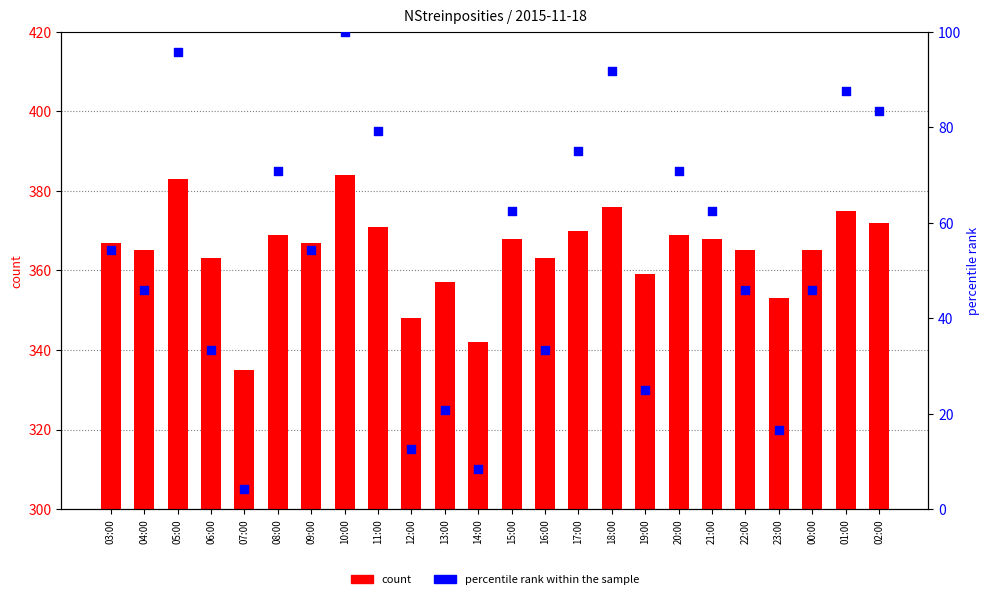

What is the total value across all series at 03:00?

421.2